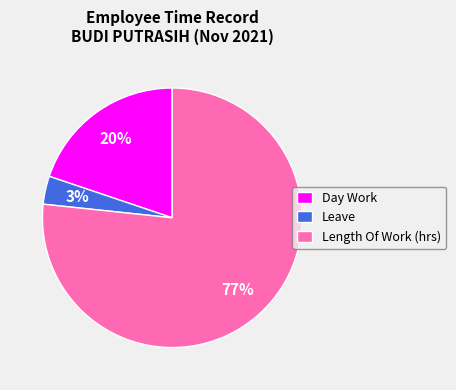

How many segments does this pie chart have?

3